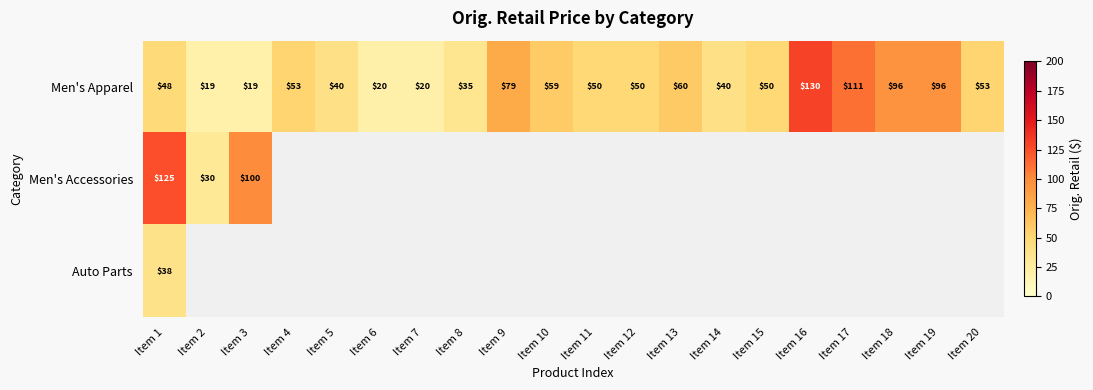

Is it true that Men's Apparel equals 12 at Item 5?

False